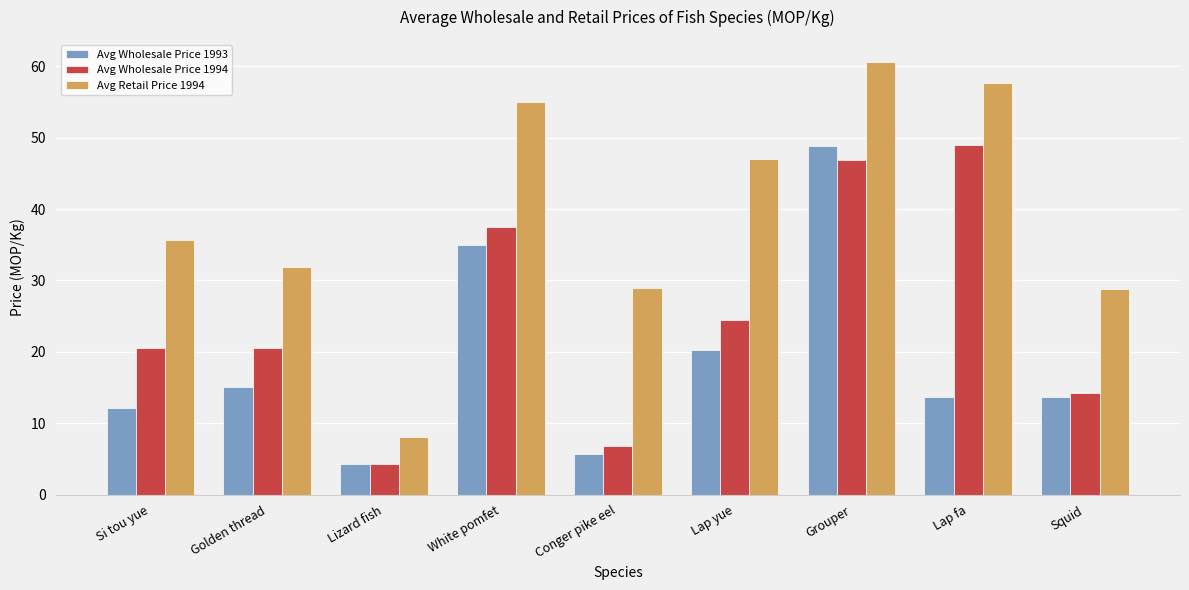

At which label does Avg Retail Price 1994 reach its minimum?

Lizard fish